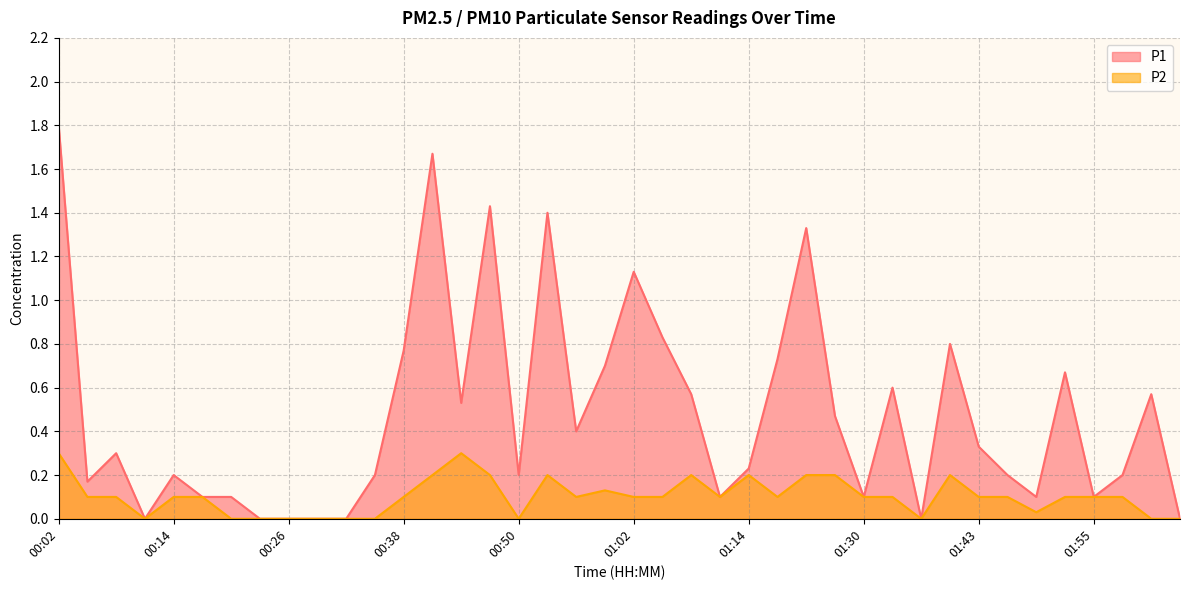

True or false: P1 and P2 intersect in this chart.

False